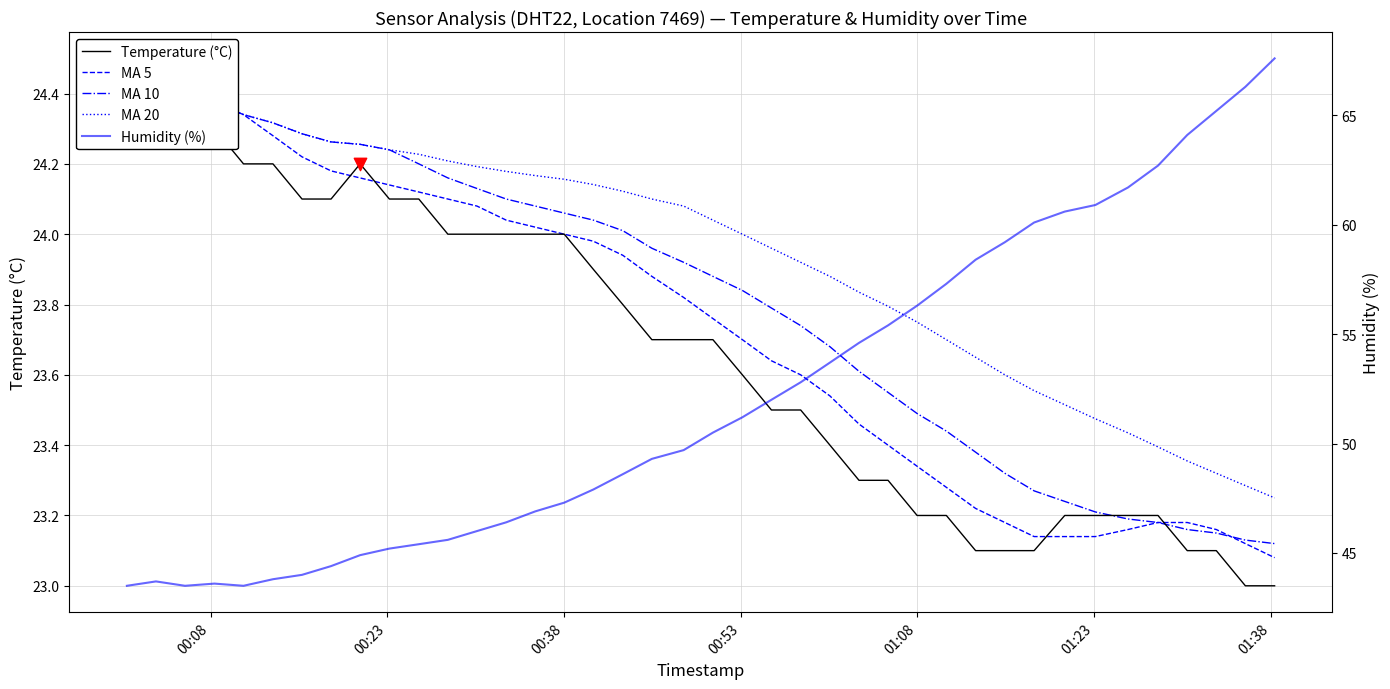

Which series reaches the minimum Y coordinate?

Temperature (°C)